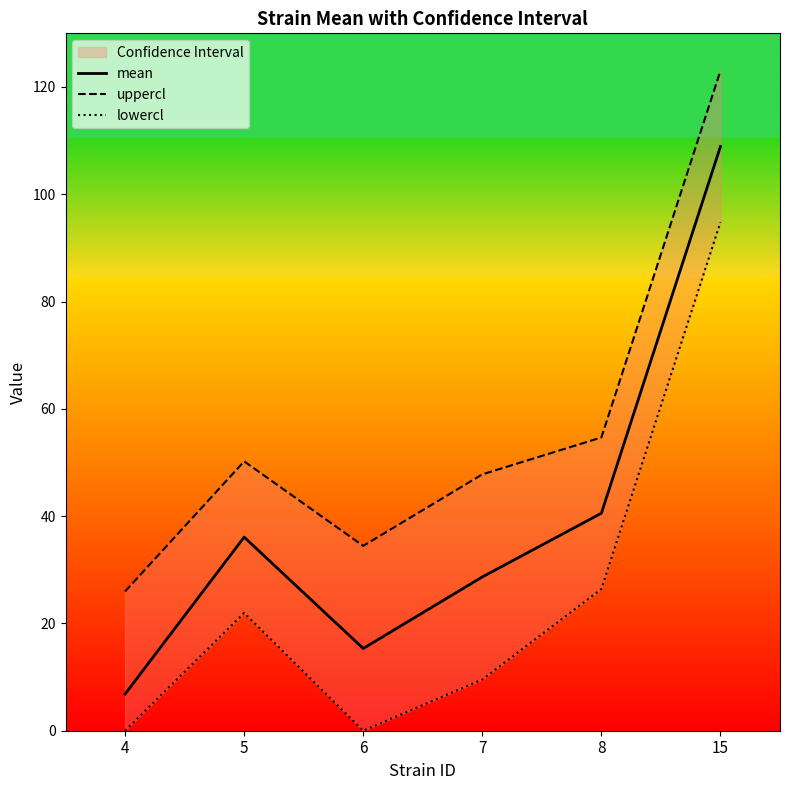

How many data points in mean are less than 36?

3